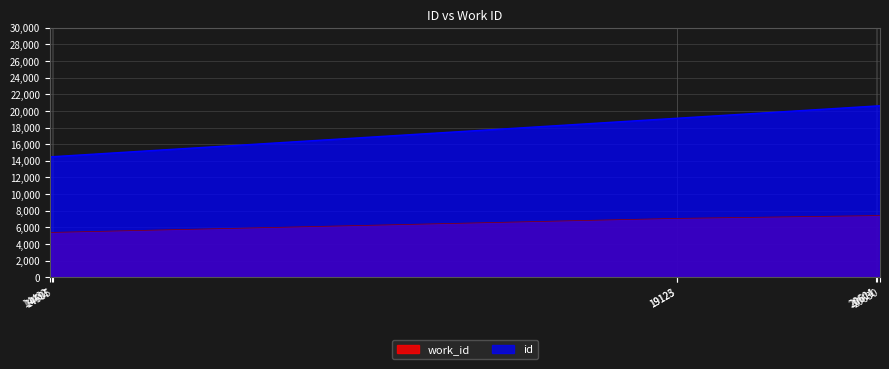

How many distinct data groups are displayed?

2